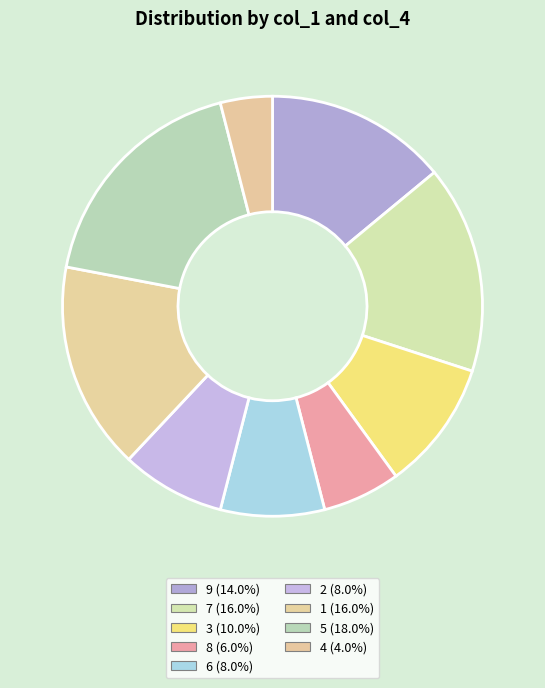

Does 4 account for over 50% of the chart?

No